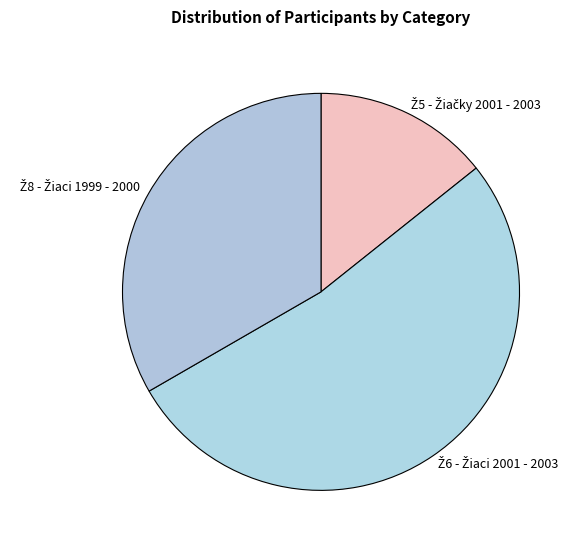

Is there a majority slice in this chart?

Yes